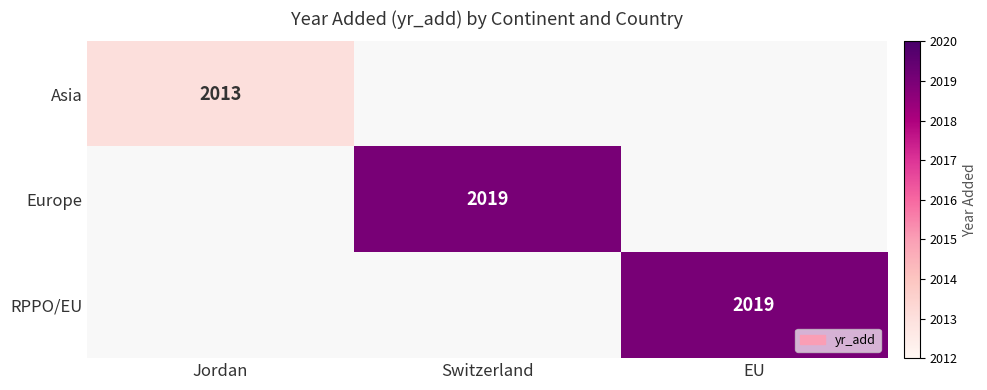

Is it true that RPPO/EU equals 2019 at EU?

True